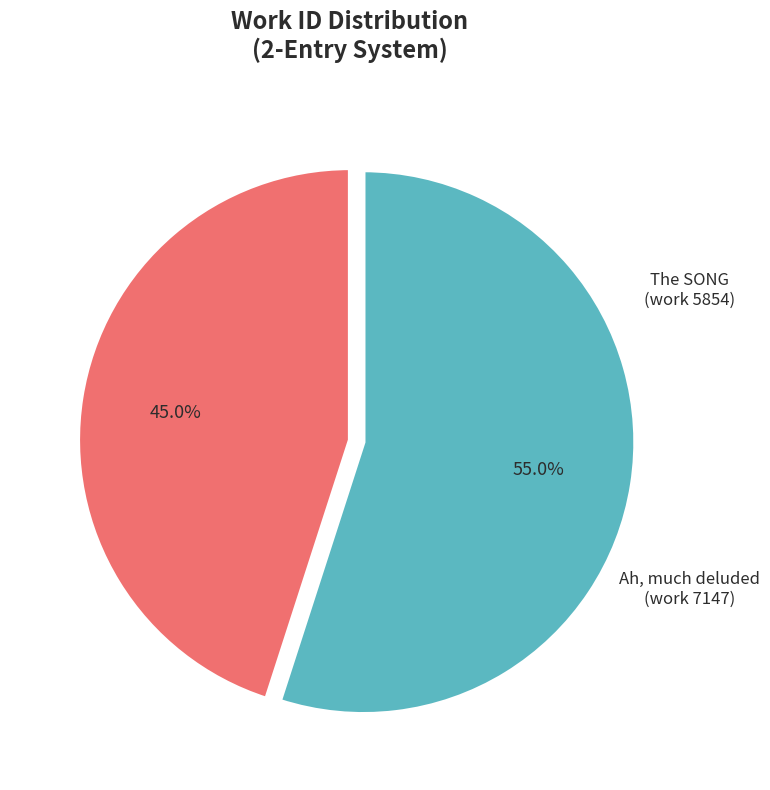

What is the largest slice in the pie chart?

Ah, much deluded (work 7147)